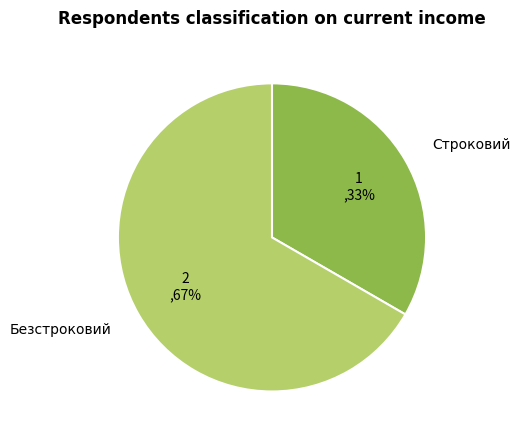

What percentage is the Безстроковий slice, to the nearest percent?

67%